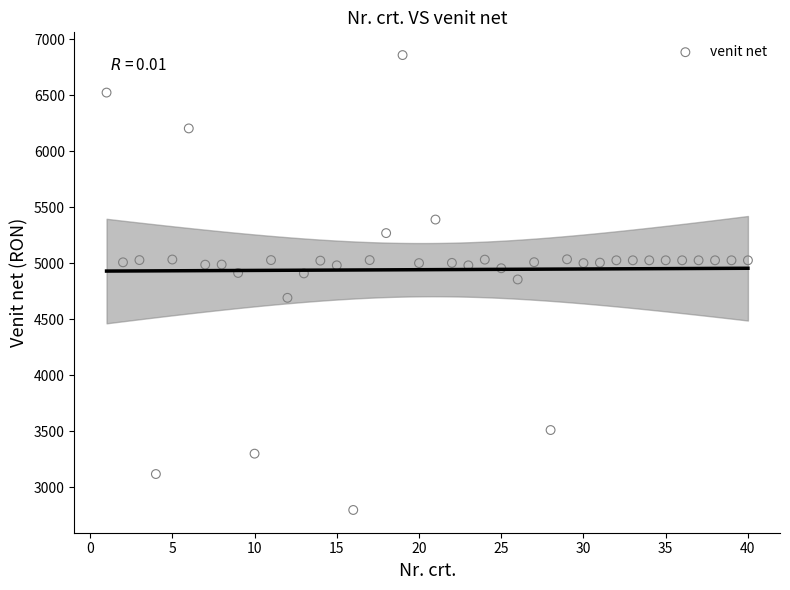

What is the range of Y values (max minus min)?

4063